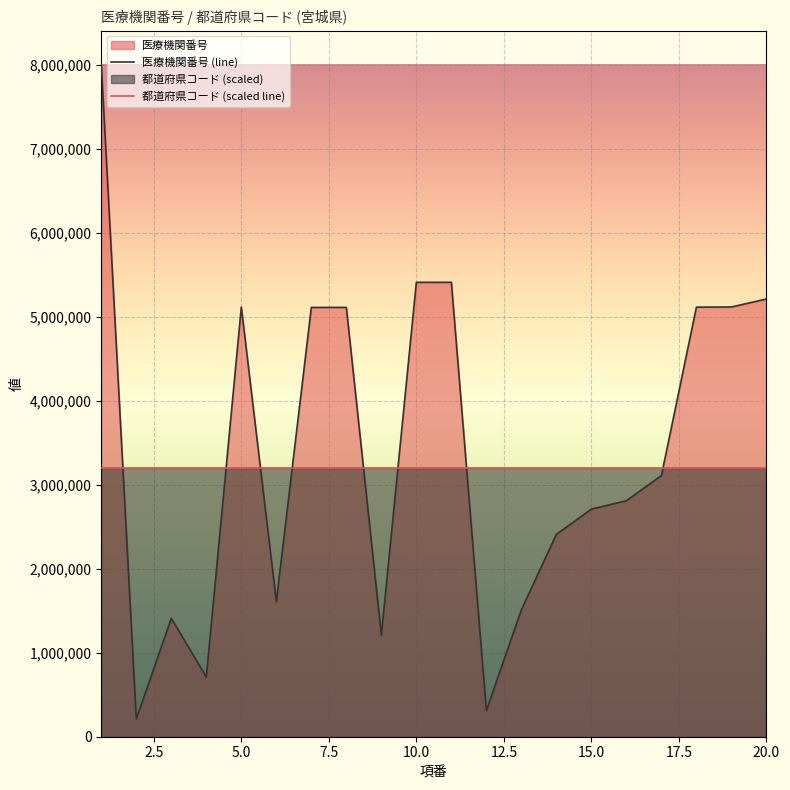

Which series has the widest spread of values?

医療機関番号 (line)